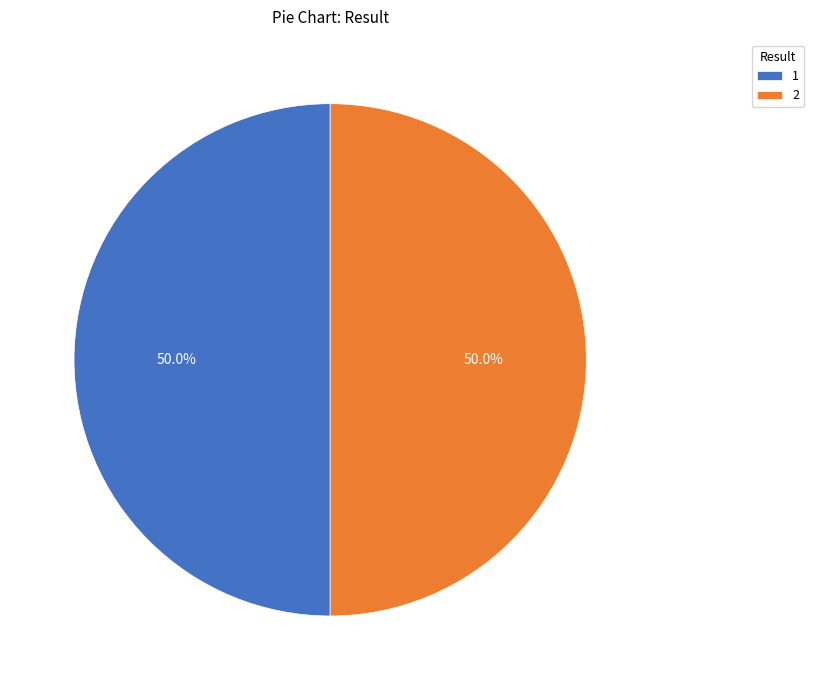

What portion of the pie excludes 2?

50.0%